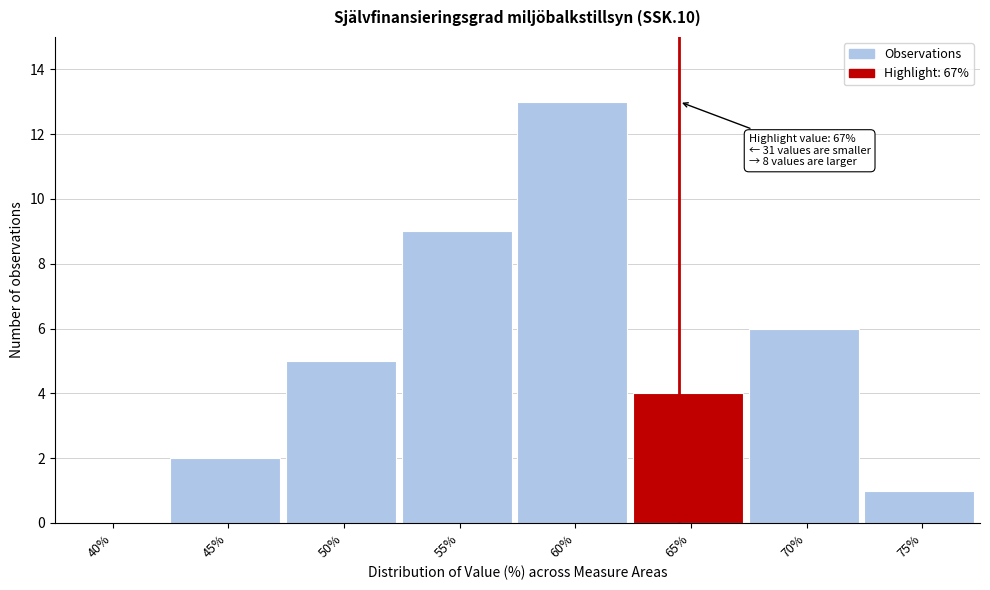

Reading left to right, list all the values displayed in this chart.

40%=0	45%=2	50%=5	55%=9	60%=13	65%=4	70%=6	75%=1